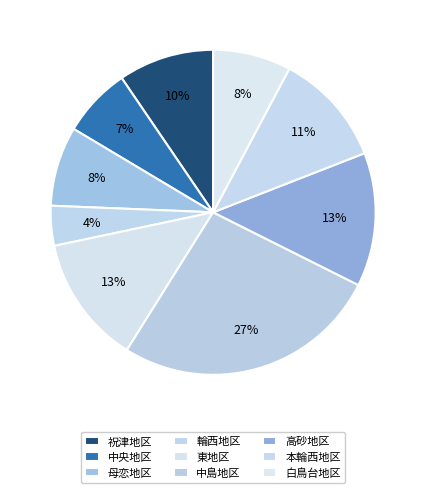

How many slices are in this pie chart?

9